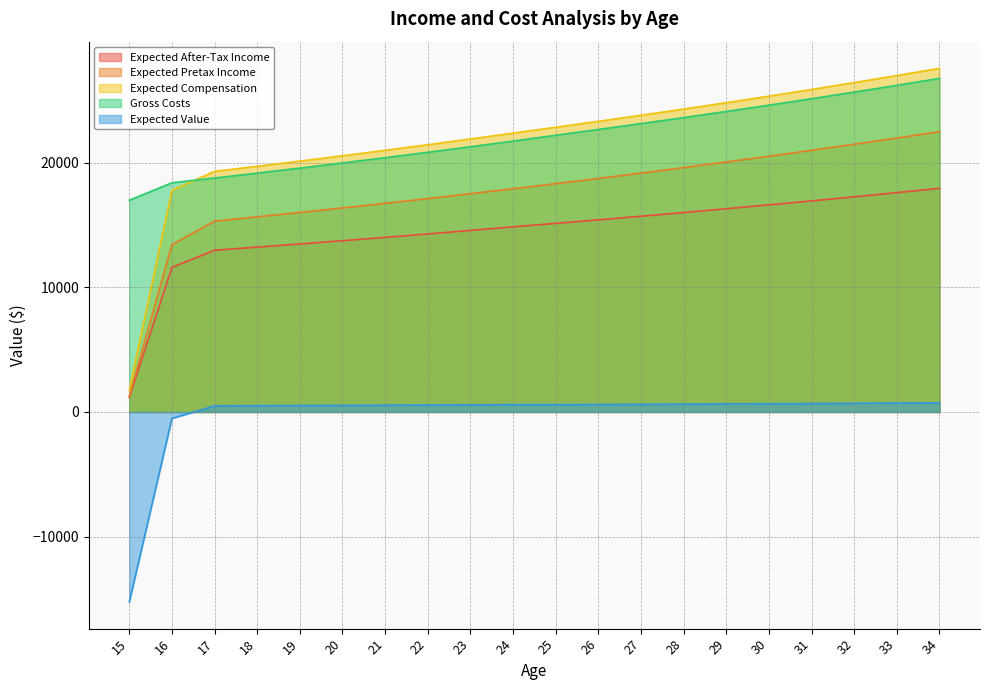

Reading left to right, list all the values displayed in this chart.

Expected After-Tax Income: 1166.4	11616.4	12988.0	13236.9	13492.1	13753.7	14021.9	14296.7	14578.4	14867.1	15146.5	15428.9	15718.4	16015.0	16319.2	16630.9	16950.4	17277.9	17613.5	17957.6
Expected Pretax Income: 1263.0	13429.7	15325.4	15669.6	16022.3	16383.9	16754.5	17134.3	17523.7	17922.8	18331.8	18751.1	19180.9	19621.4	20073.0	20535.8	21010.2	21496.5	21994.9	22505.7
Expected Compensation: 1747.3	17794.1	19320.2	19727.4	20144.9	20572.8	21011.4	21461.0	21921.8	22394.1	22861.7	23337.0	23824.1	24323.4	24835.3	25359.9	25897.6	26448.8	27013.7	27592.8
Gross Costs: 17001.9	18406.1	18789.2	19181.8	19584.2	19996.7	20419.5	20852.8	21297.0	21752.3	22219.0	22686.8	23156.4	23637.8	24131.1	24636.8	25155.2	25686.5	26231.1	26789.3
Expected Value: -15254.6	-516.9	489.0	502.3	516.0	530.0	544.4	559.1	574.2	589.6	590.9	597.9	613.8	630.1	646.9	664.0	681.6	699.7	718.1	737.1